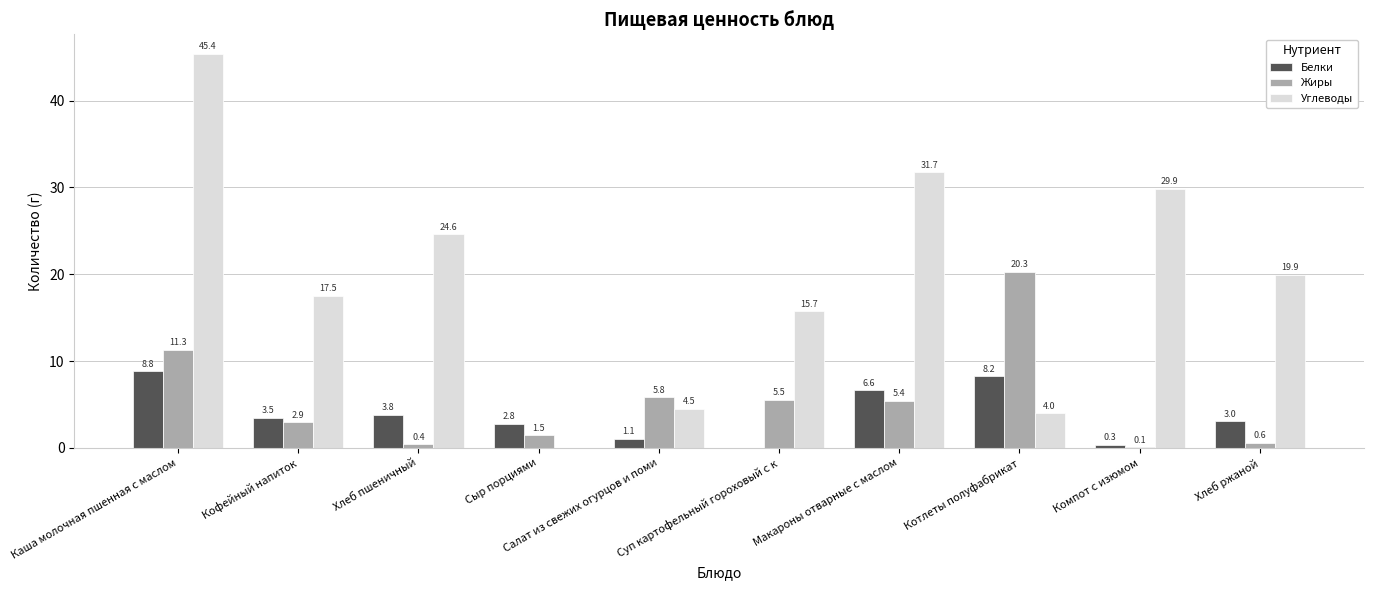

At which label is Жиры closest to 10?

Каша молочная пшенная с маслом